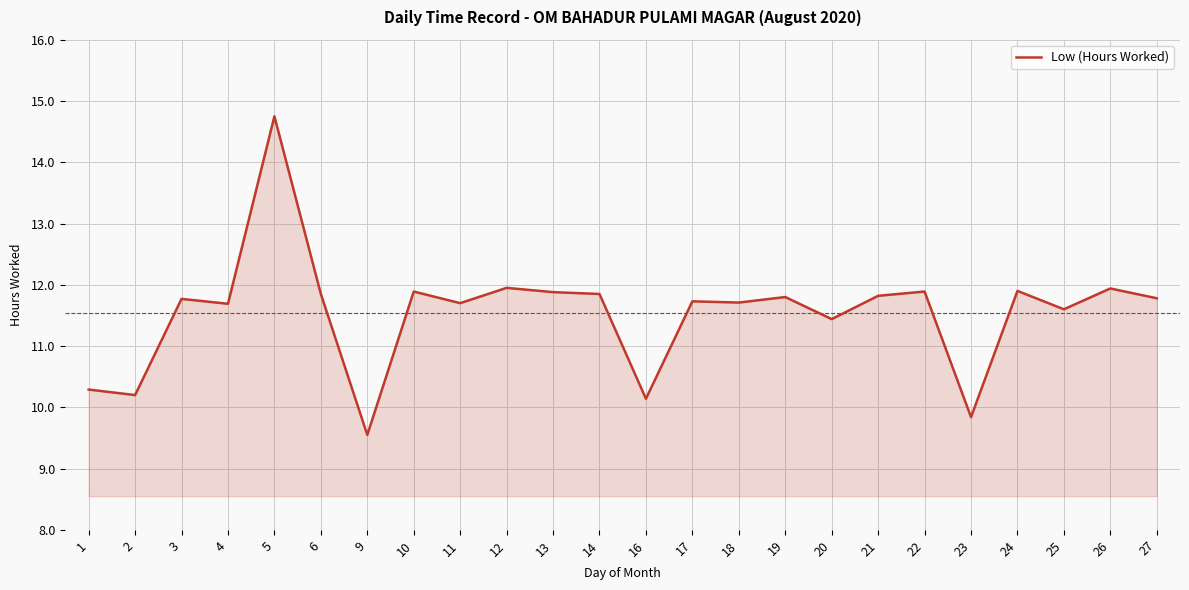

What value does the data have at 23?

9.8